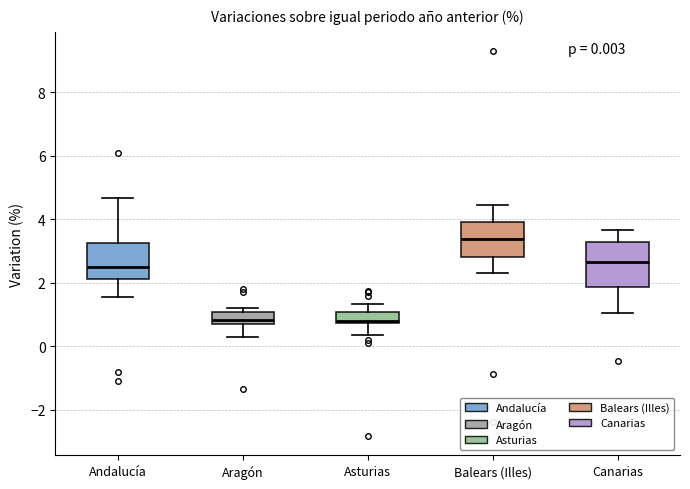

Which box's median line is the highest?

Balears (Illes)